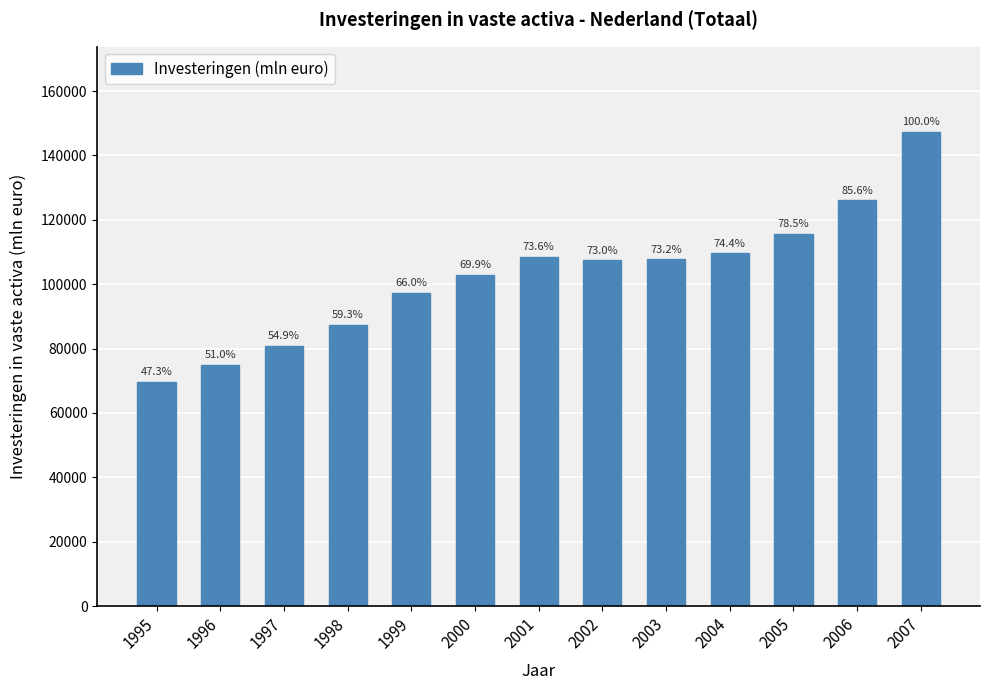

How many bars are there in total?

13